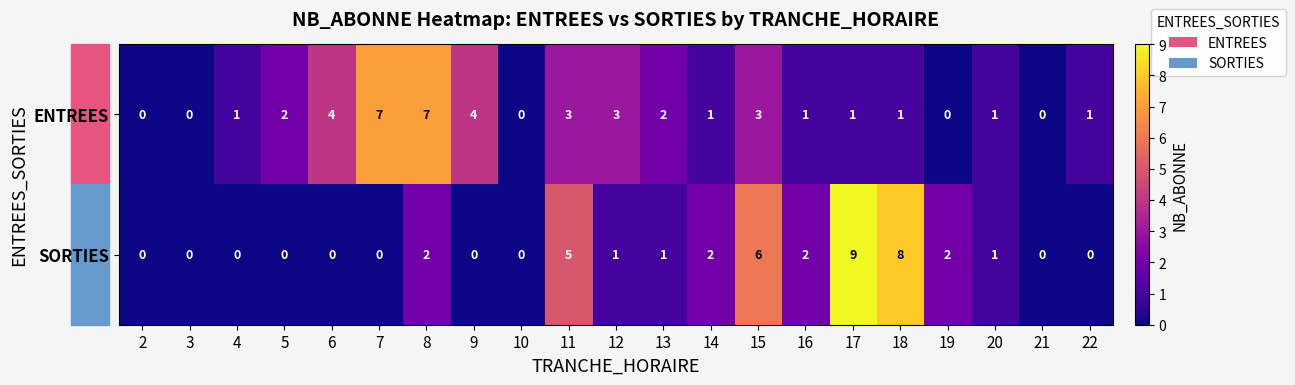

Which category has the highest value across all series?

17